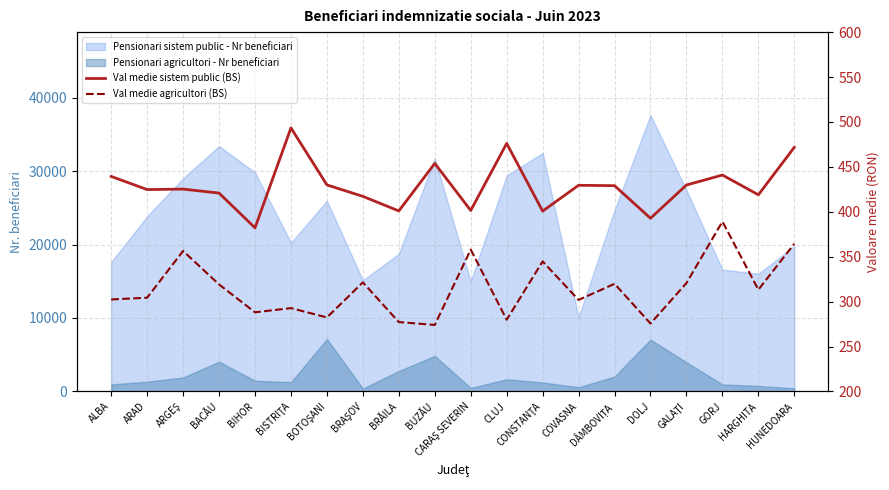

How many interior local valleys does the Val medie agricultori (BS) series have?

7